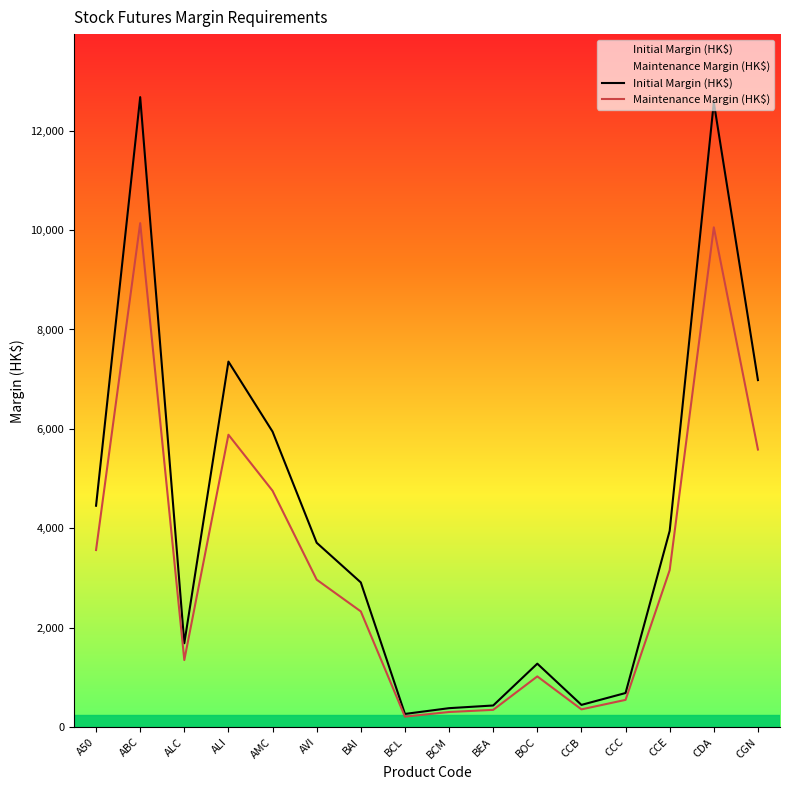

What is the value of the Maintenance Margin (HK$) point at the 7th from the left?

2329